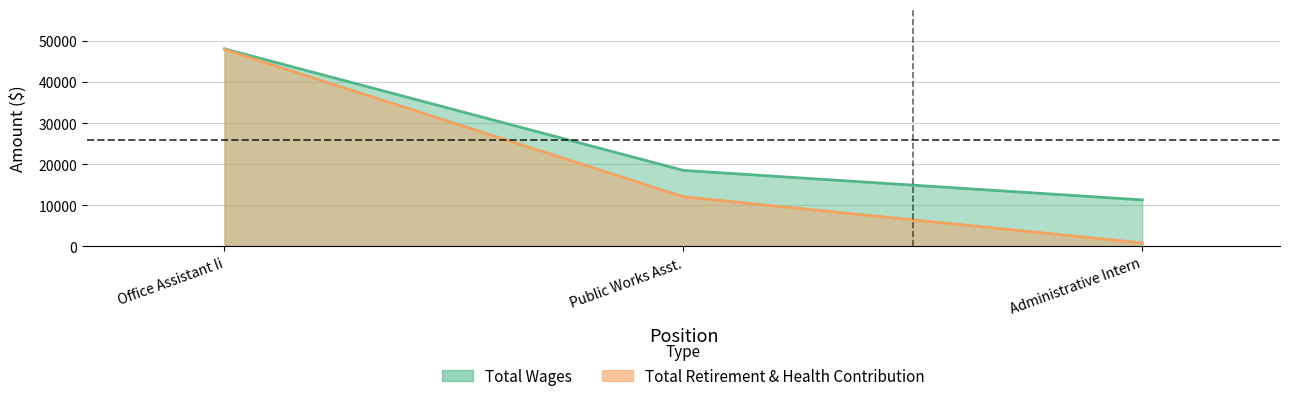

The value of Total Retirement & Health Contribution at Office Assistant Ii is 85103. True or false?

False